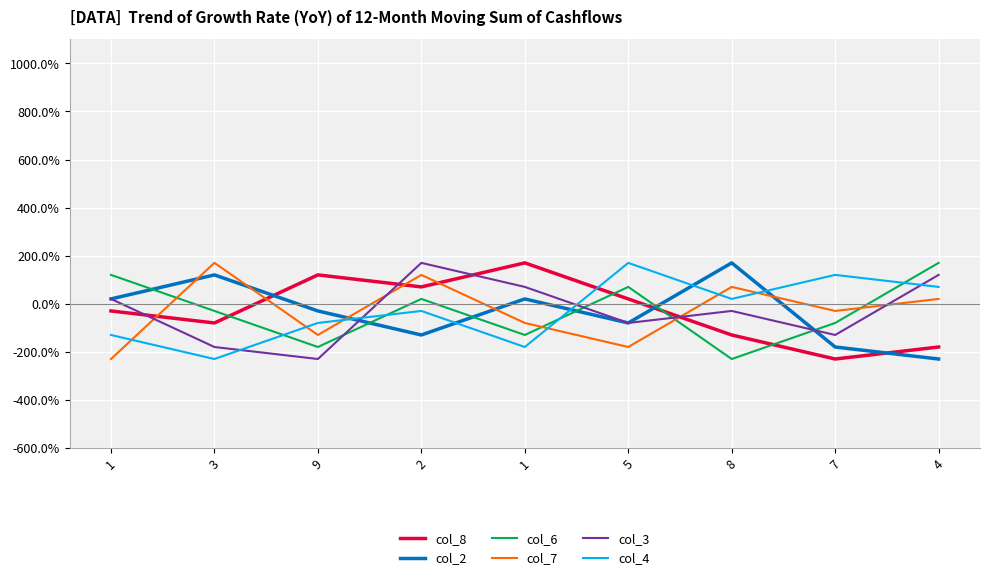

What are all the series names shown in the legend?

col_8, col_2, col_6, col_7, col_3, col_4